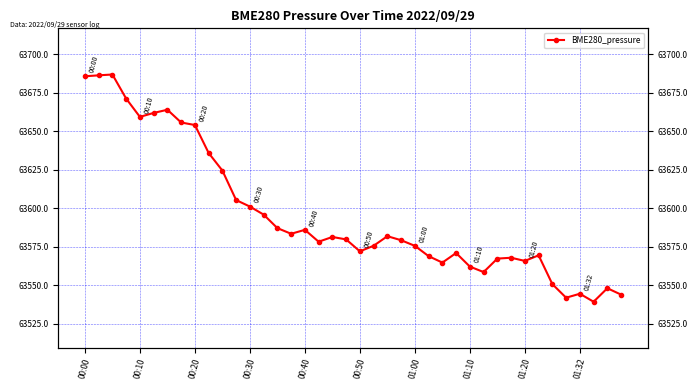

True or false: there are more than 0 points higher than both neighbors.

True